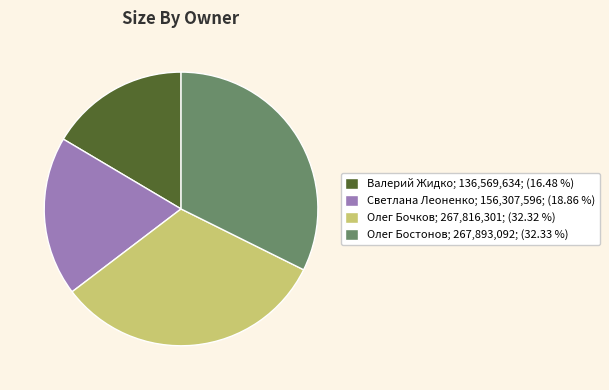

Which has a higher value, Олег Бочков; 267,816,301; (32.32 %) or Светлана Леоненко; 156,307,596; (18.86 %)?

Олег Бочков; 267,816,301; (32.32 %)